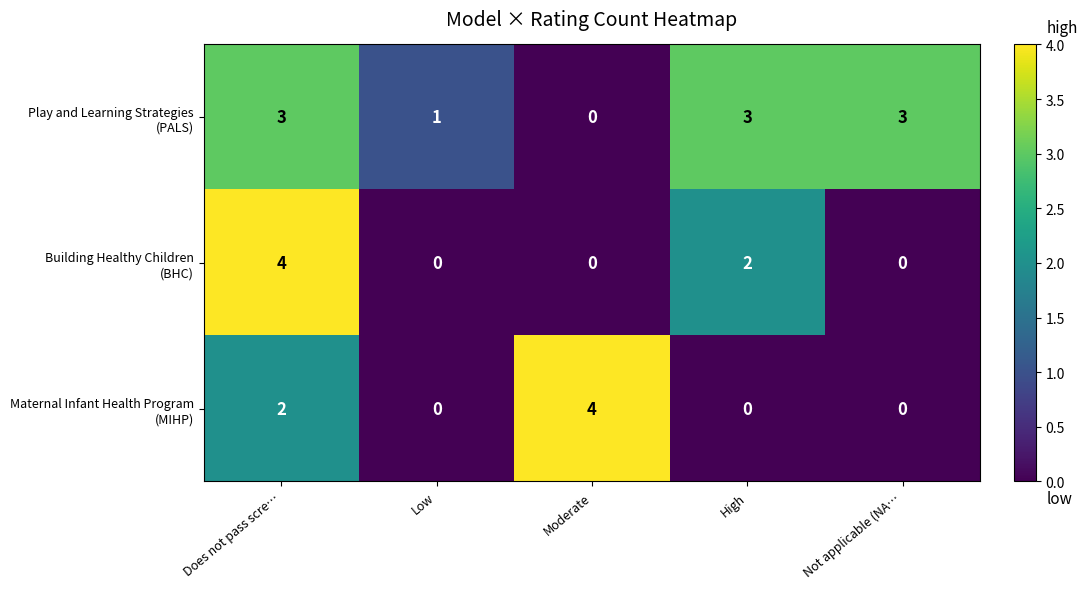

At which category is the sum across all series the highest?

Does not pass scre…